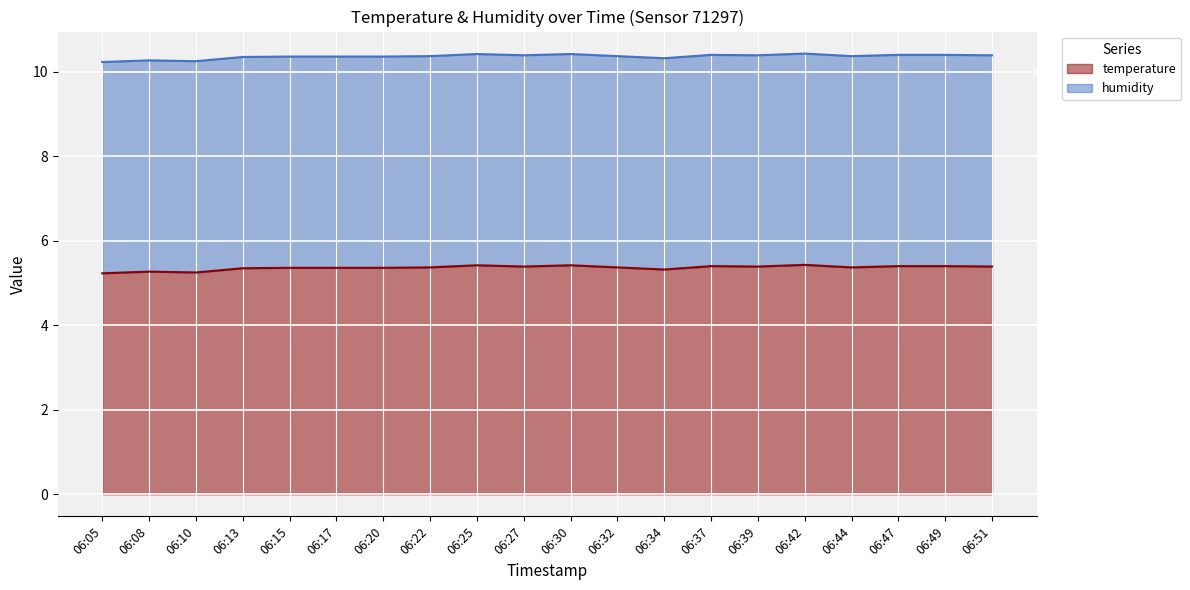

How many categories are shown in the chart?

20